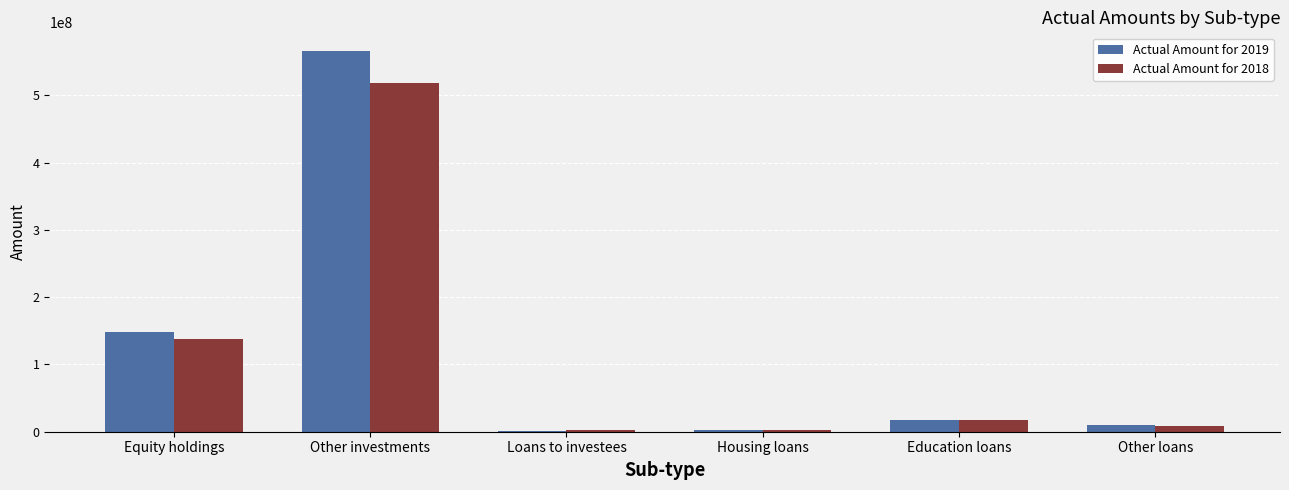

At which category does the chart reach its peak across all series?

Other investments